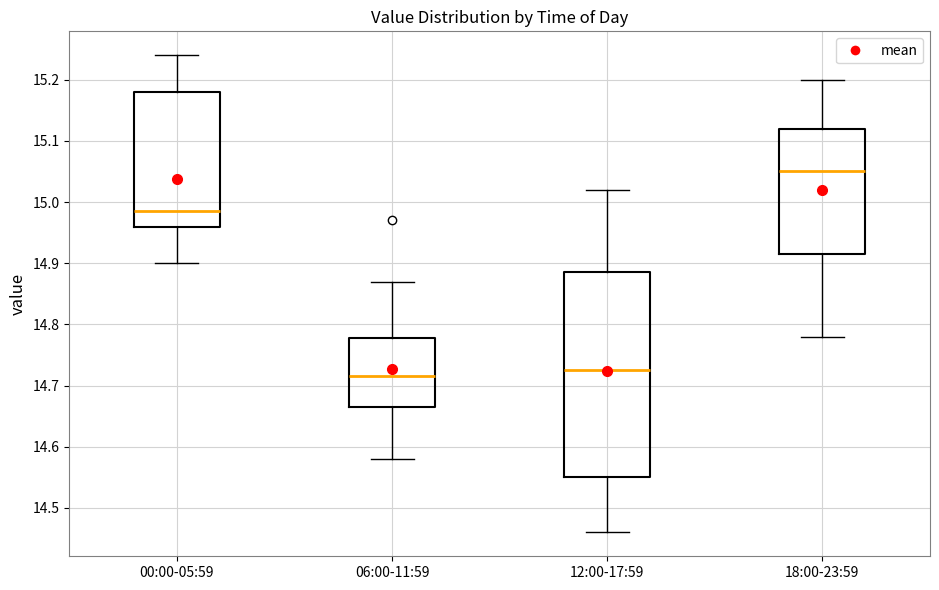

Comparing the boxes themselves (not the whiskers), which one is the tallest?

12:00-17:59